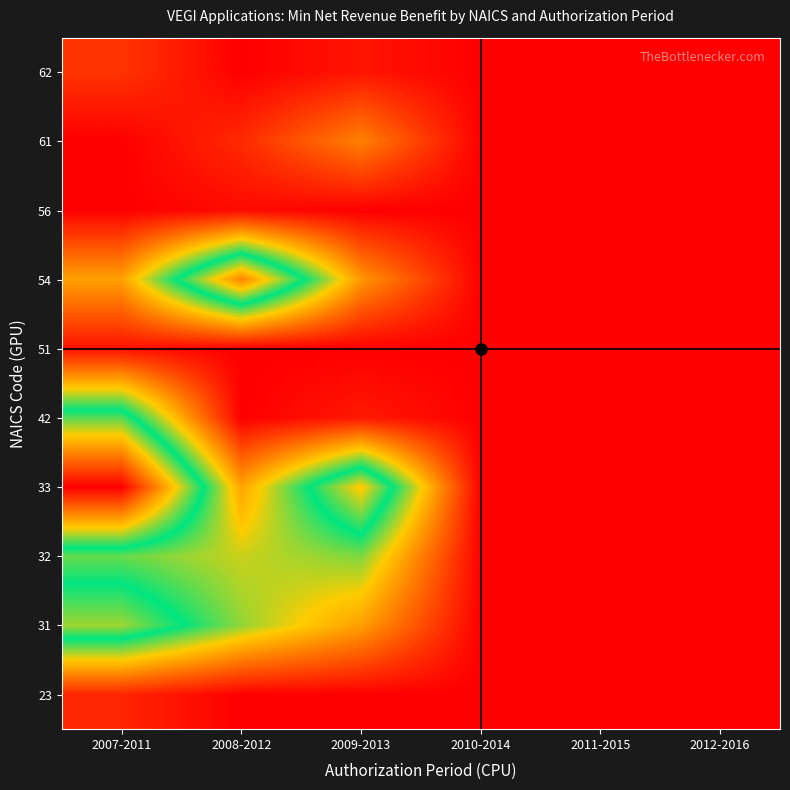

What is the spread (max minus min) of values at 2007-2011?

2963256